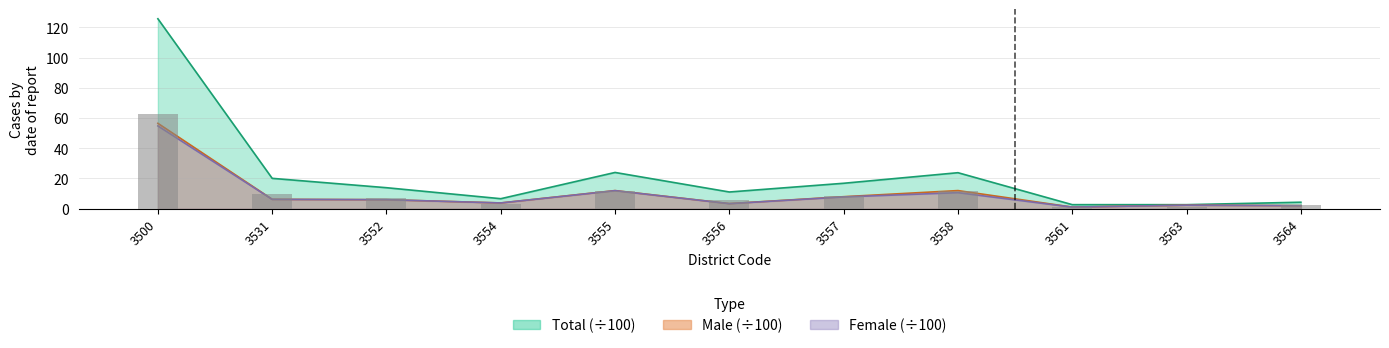

Which category has the highest value in the Female series?

3500